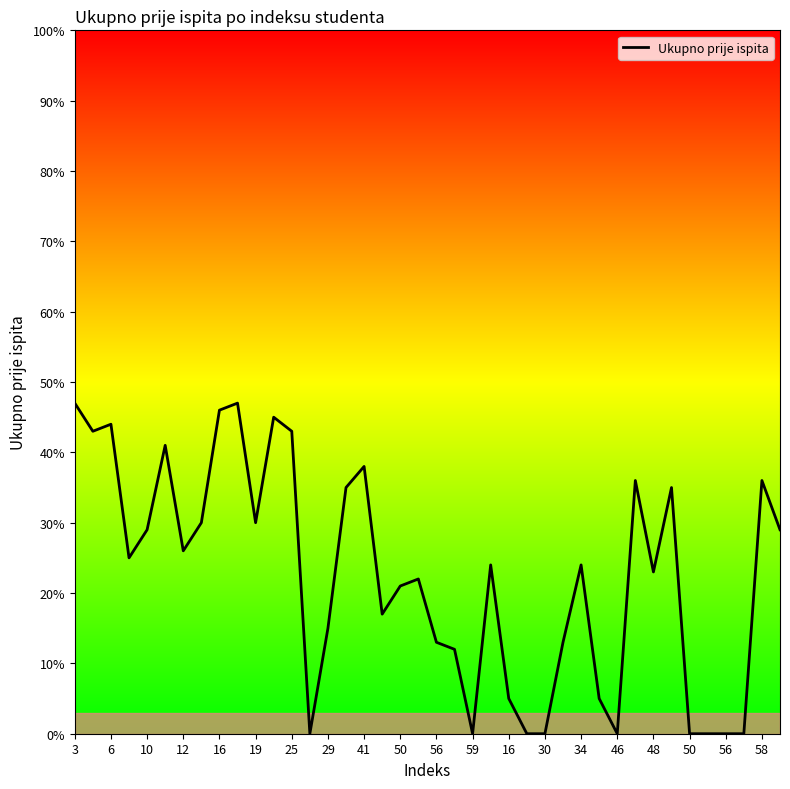

What is the maximum value shown in the chart?

47